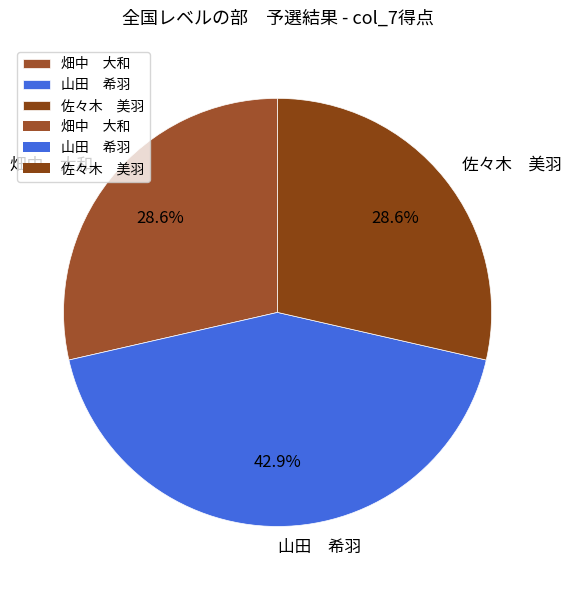

Which slice is the largest?

山田 希羽